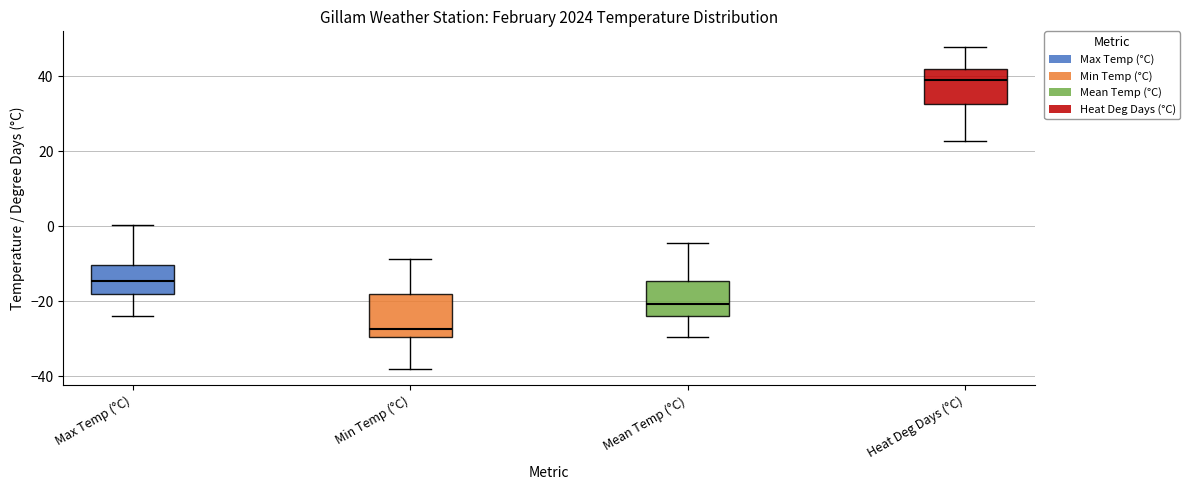

Where does the upper whisker of the box for Max Temp (°C) end on the y-axis? The values are not printed on the chart, so give them approximately, as read against the axis.

0